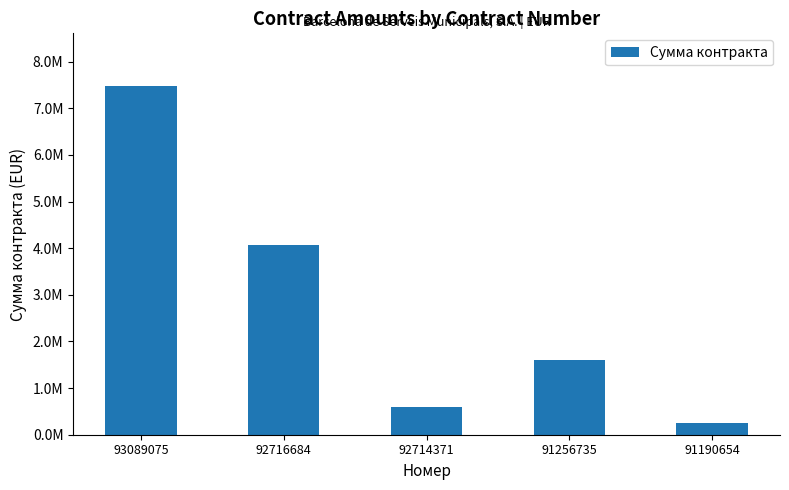

List the labels in order of value, largest first.

93089075, 92716684, 91256735, 92714371, 91190654